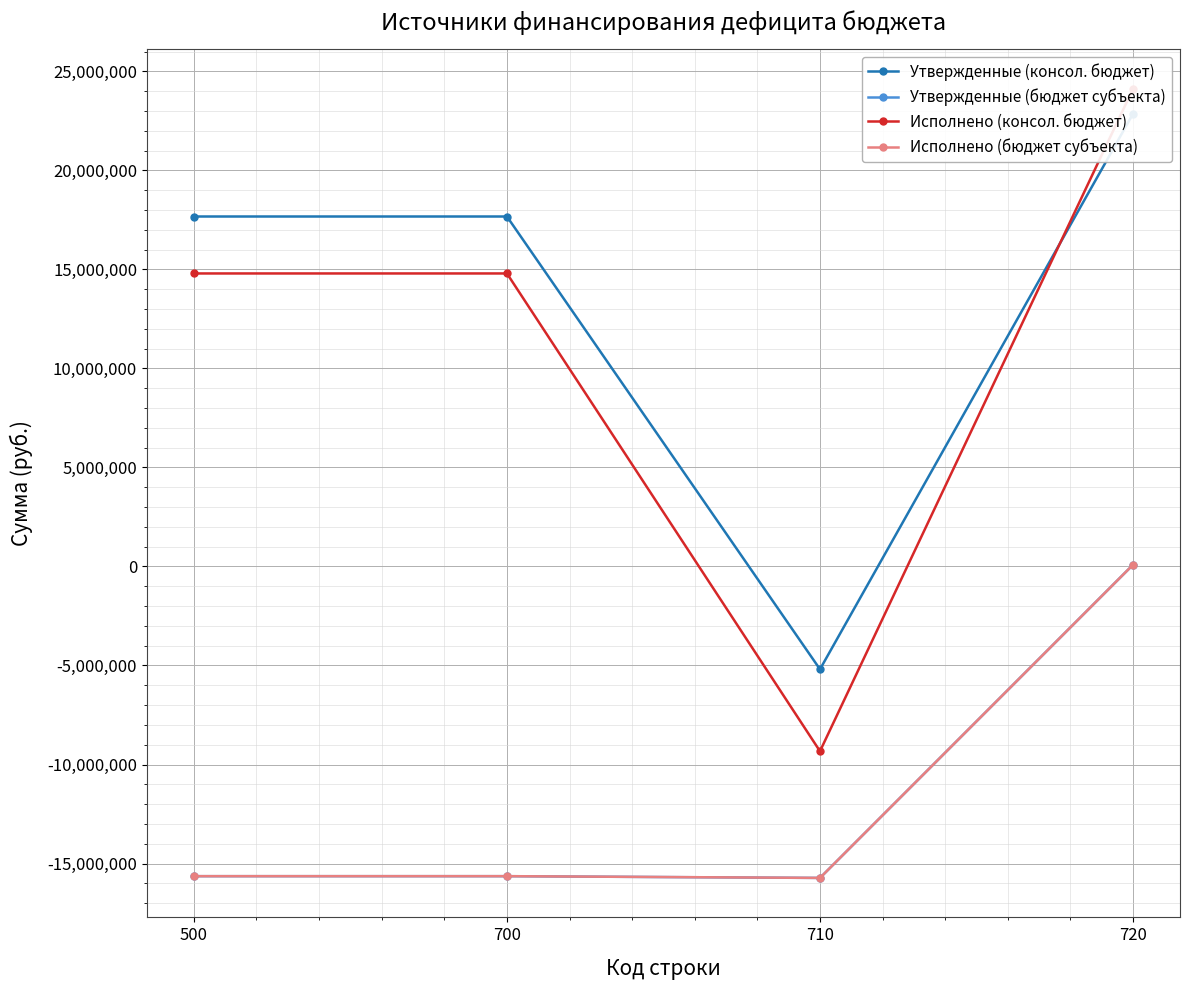

True or false: Утвержденные (консол. бюджет) has more than 1 points higher than both neighbors.

False